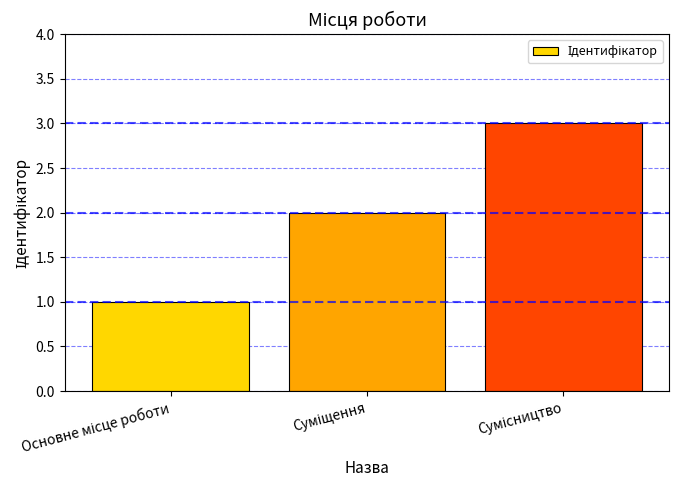

What is the sum of all values?

6